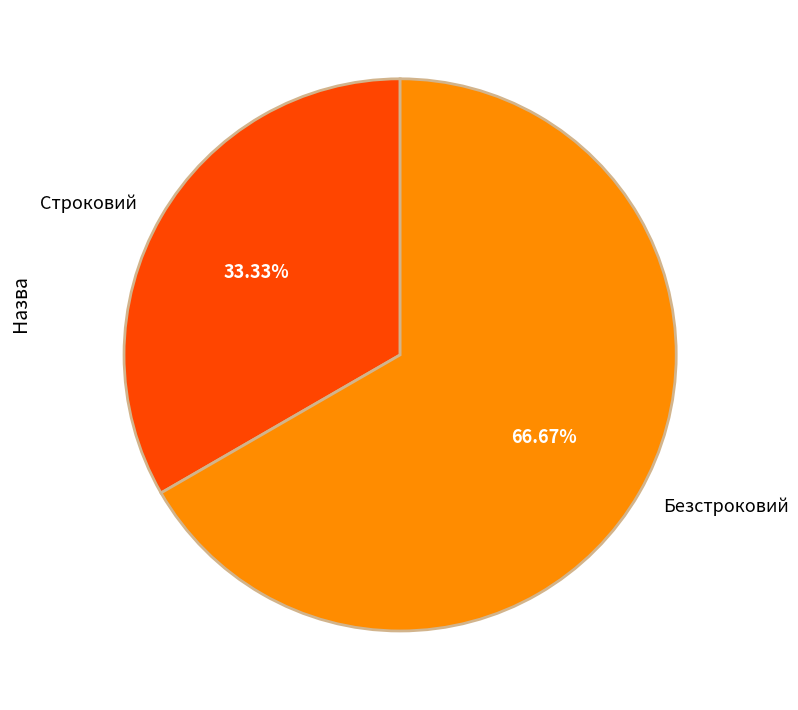

Is the sum of Безстроковий and Строковий greater than half?

Yes